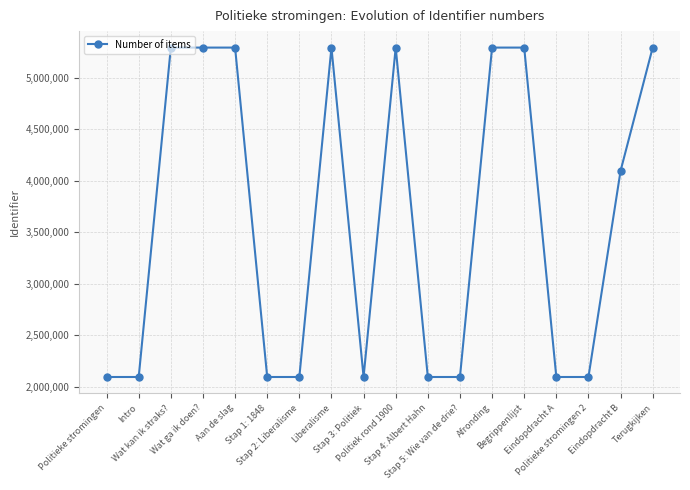

What is the ratio of the value at Wat ga ik doen? to the value at Terugkijken?

1.0